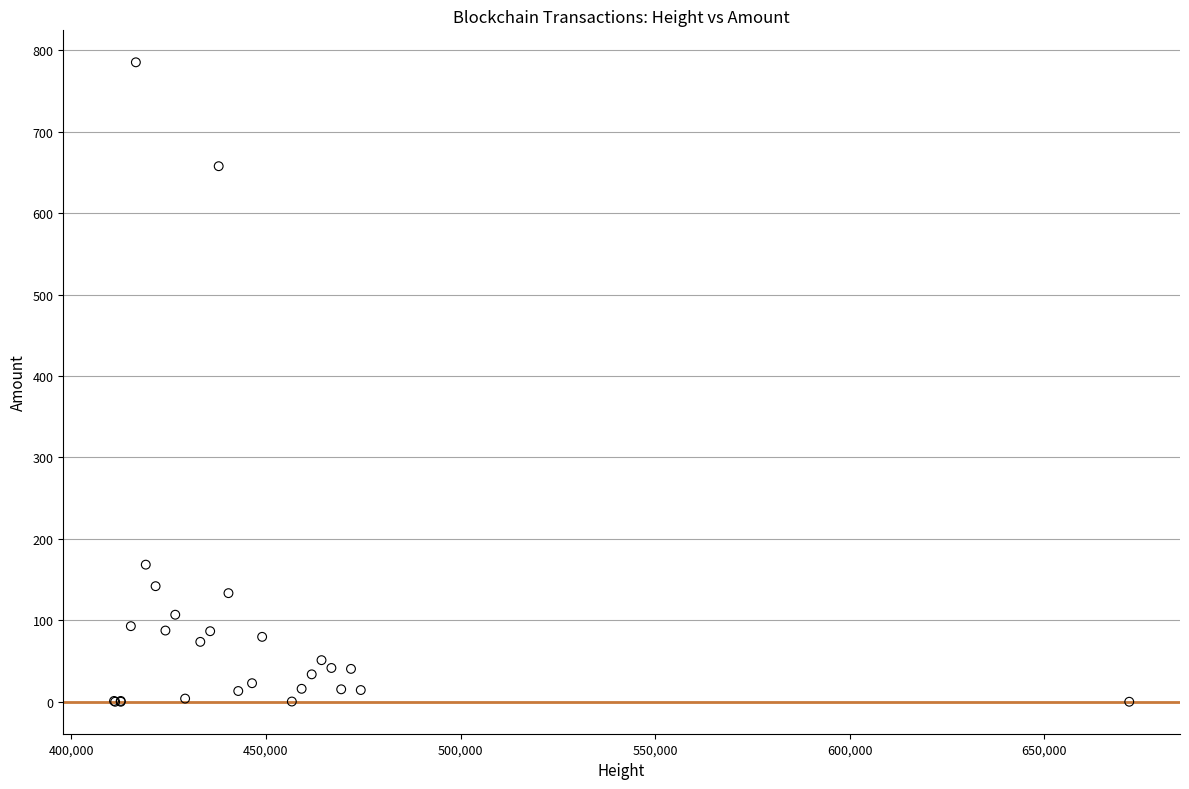

What Y value in the scatter plot is closest to 392?

168.3